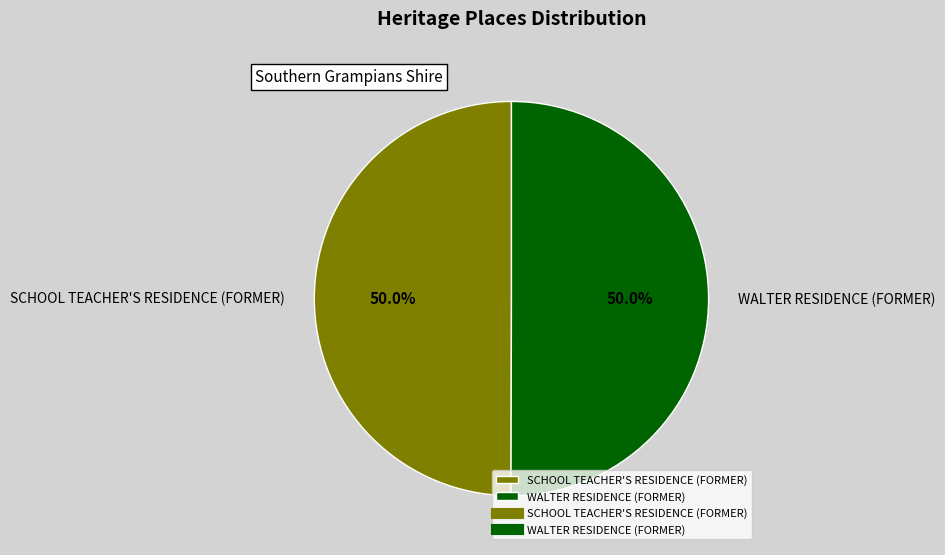

What is the ratio of the value at SCHOOL TEACHER'S RESIDENCE (FORMER) to the value at WALTER RESIDENCE (FORMER)?

1.0